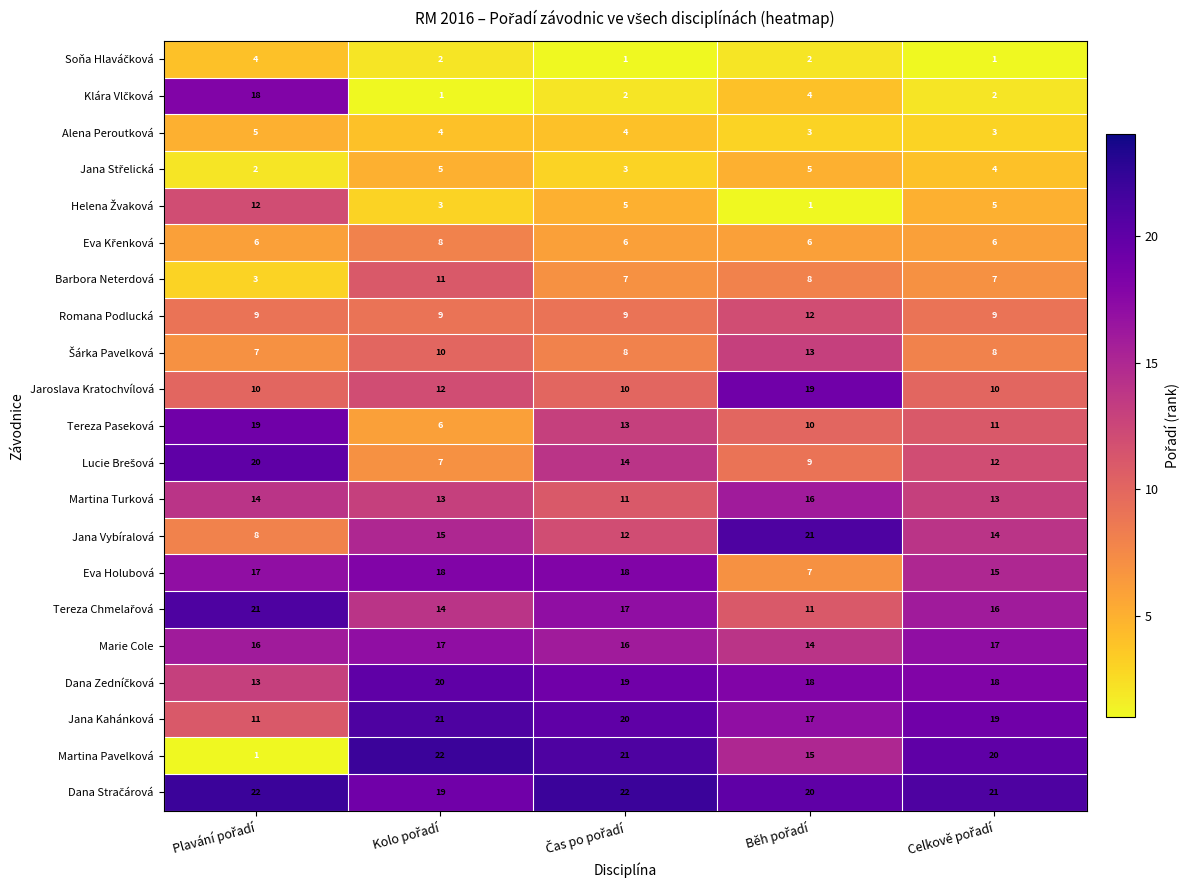

What is the maximum value shown in the chart?

22